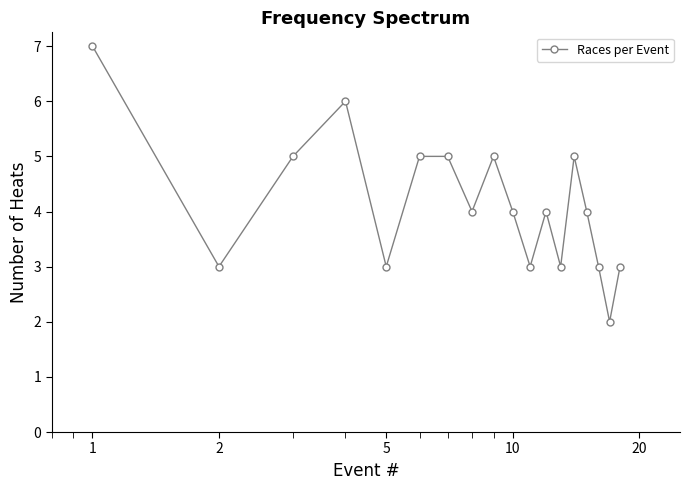

Reading left to right, extract all data points from this chart.

7	3	5	6	3	5	5	4	5	4	3	4	3	5	4	3	2	3